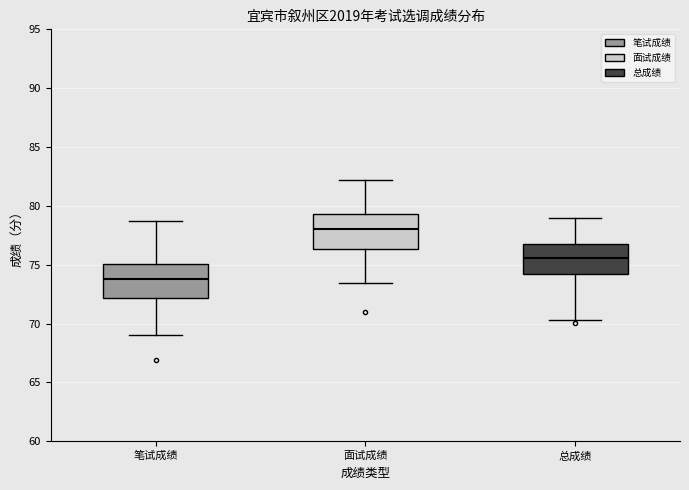

Which box has the highest median line?

面试成绩